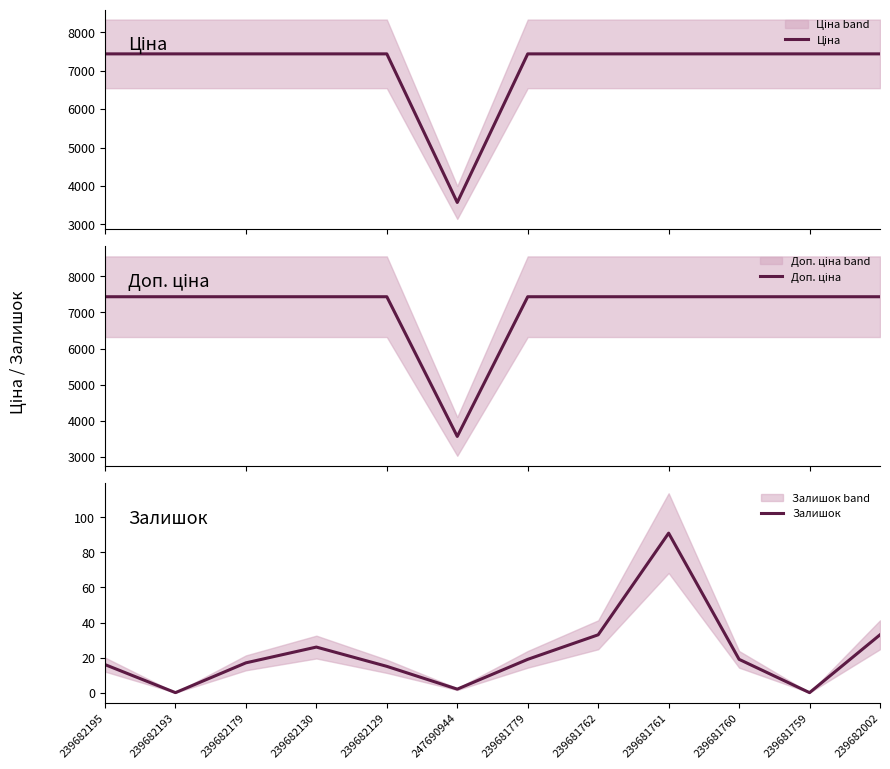

True or false: Доп. ціна and Ціна cross at least once.

False